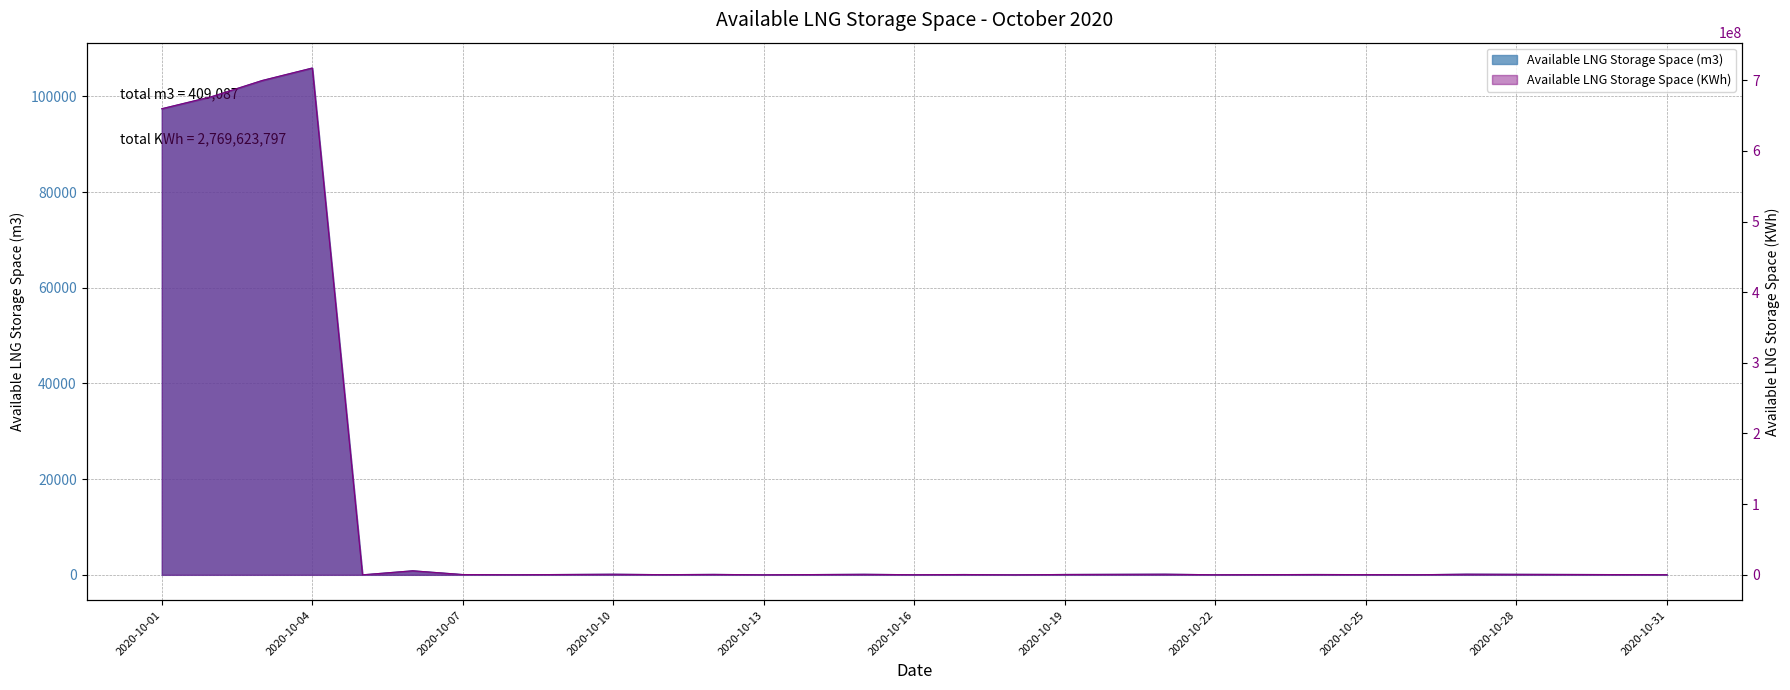

True or false: Available LNG Storage Space (KWh) and Available LNG Storage Space (m3) cross at least once.

False